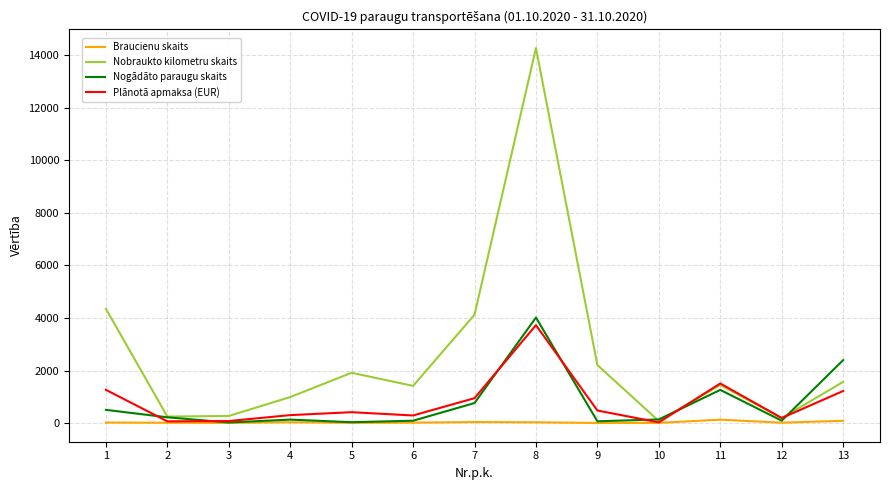

Which series has the widest spread of values?

Nobraukto kilometru skaits